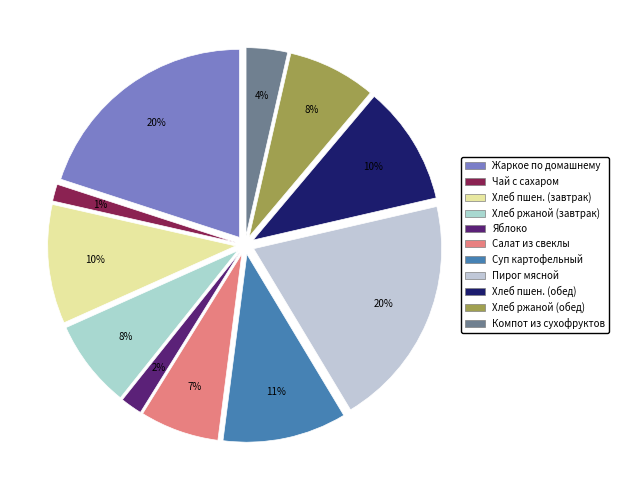

How many segments does this pie chart have?

11